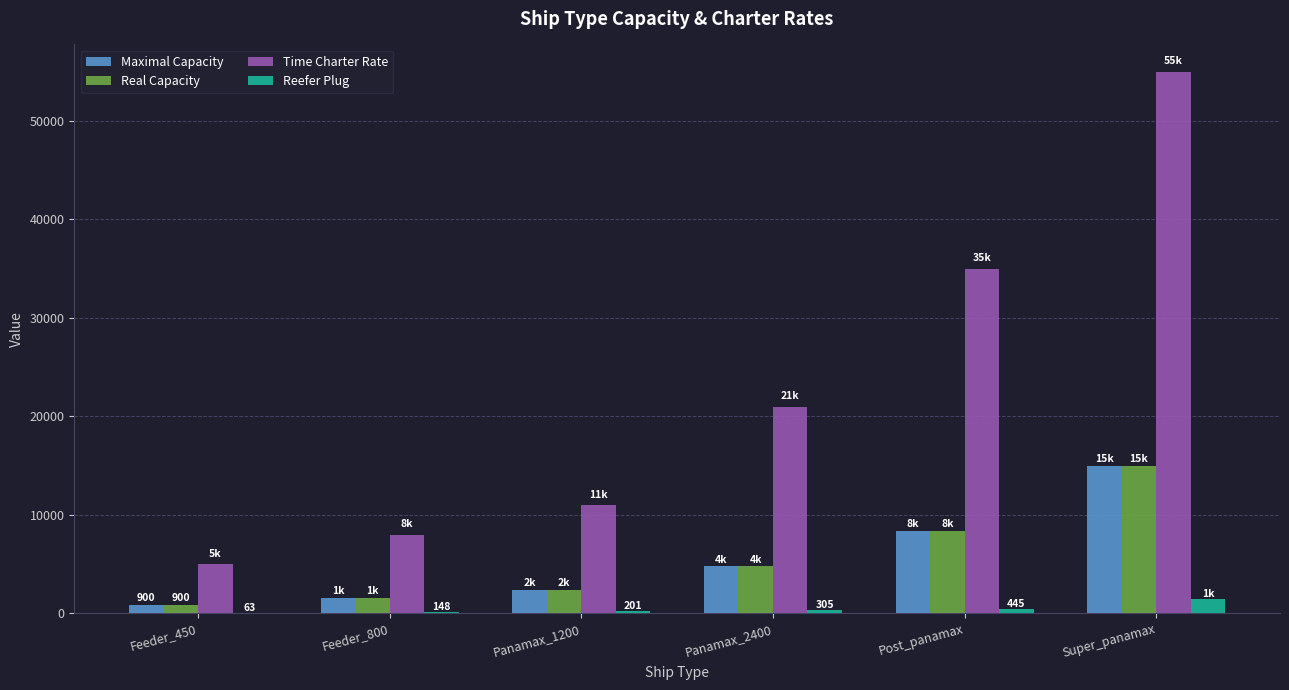

Which label corresponds to the largest value in the chart?

Super_panamax